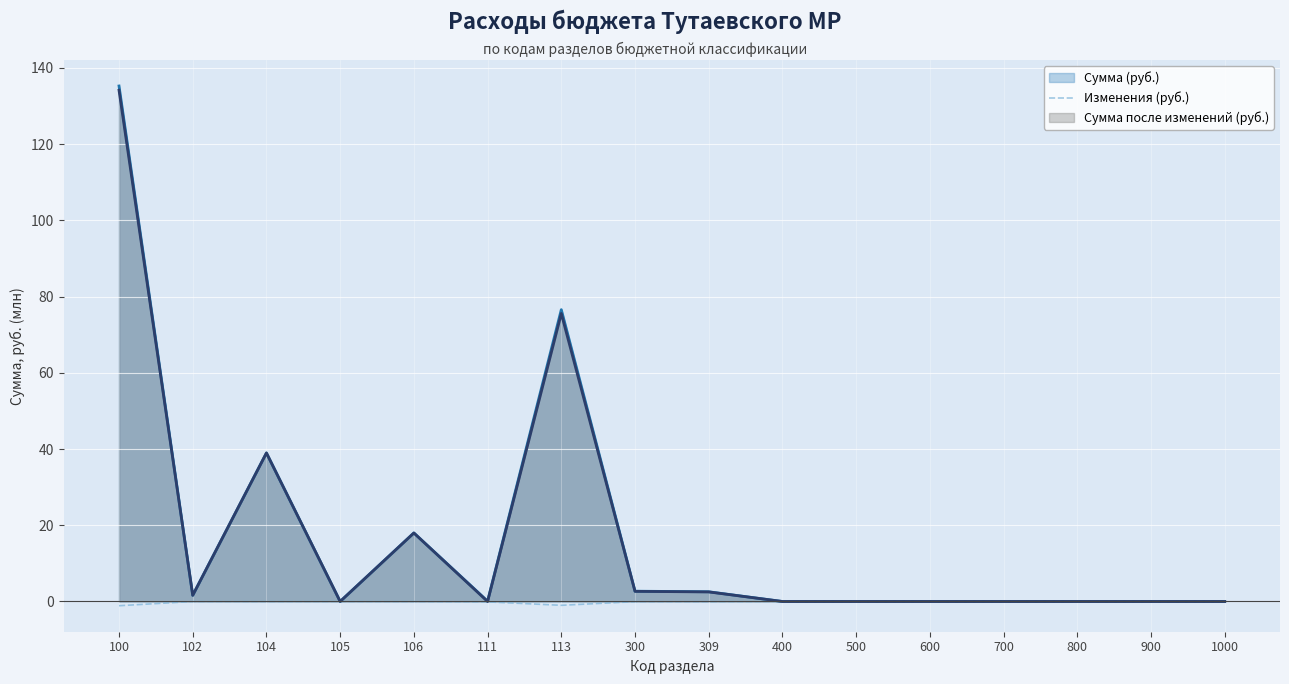

At which category does the chart reach its peak across all series?

100